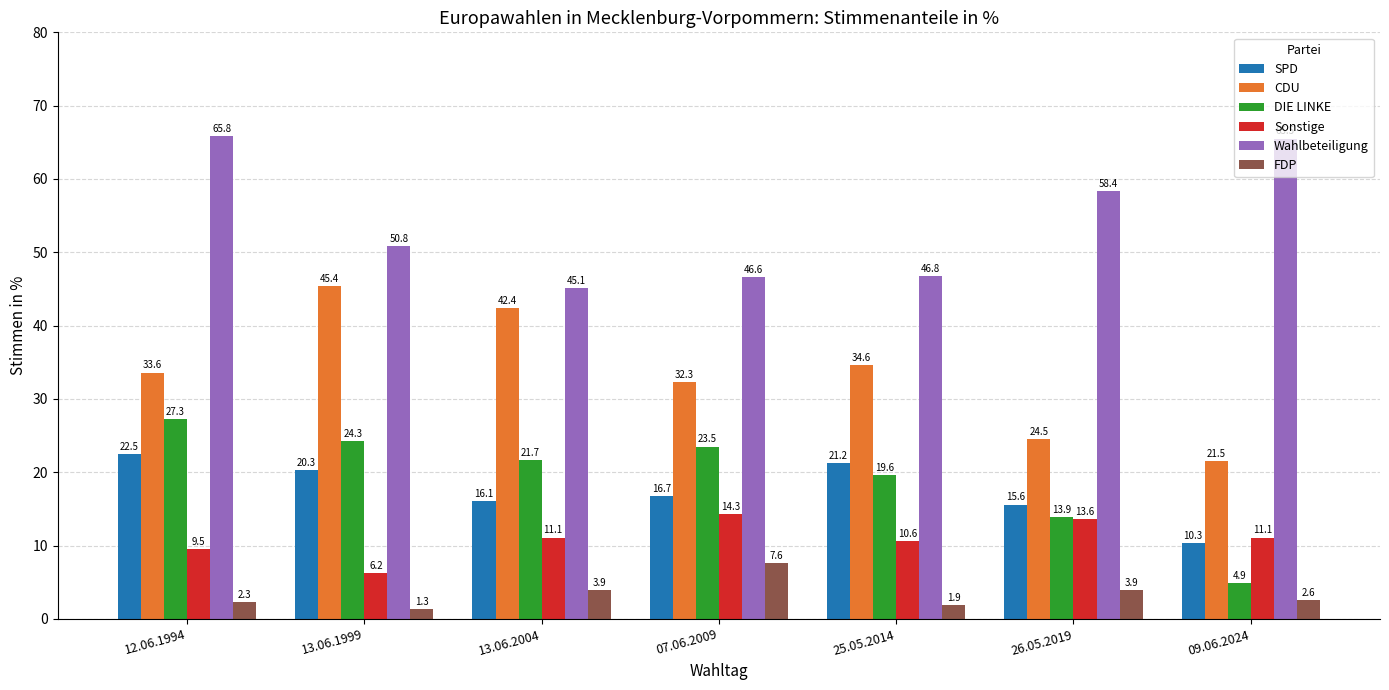

At how many categories does at least one series exceed 6?

7